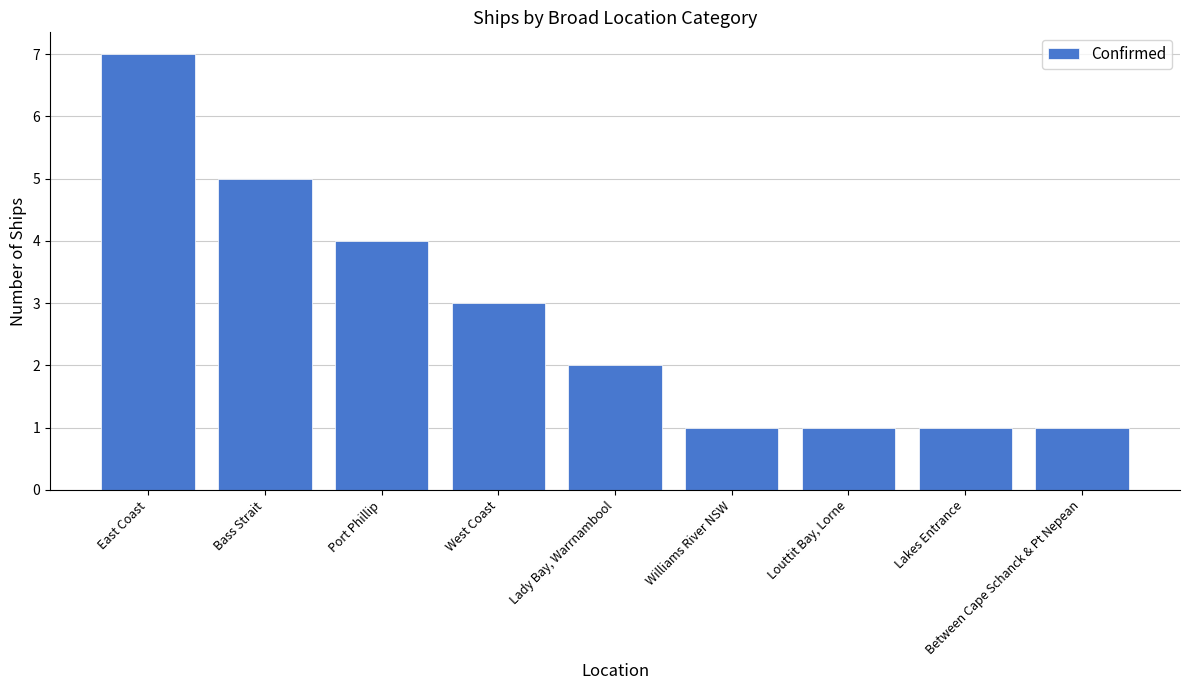

What is the minimum value shown in the chart?

1